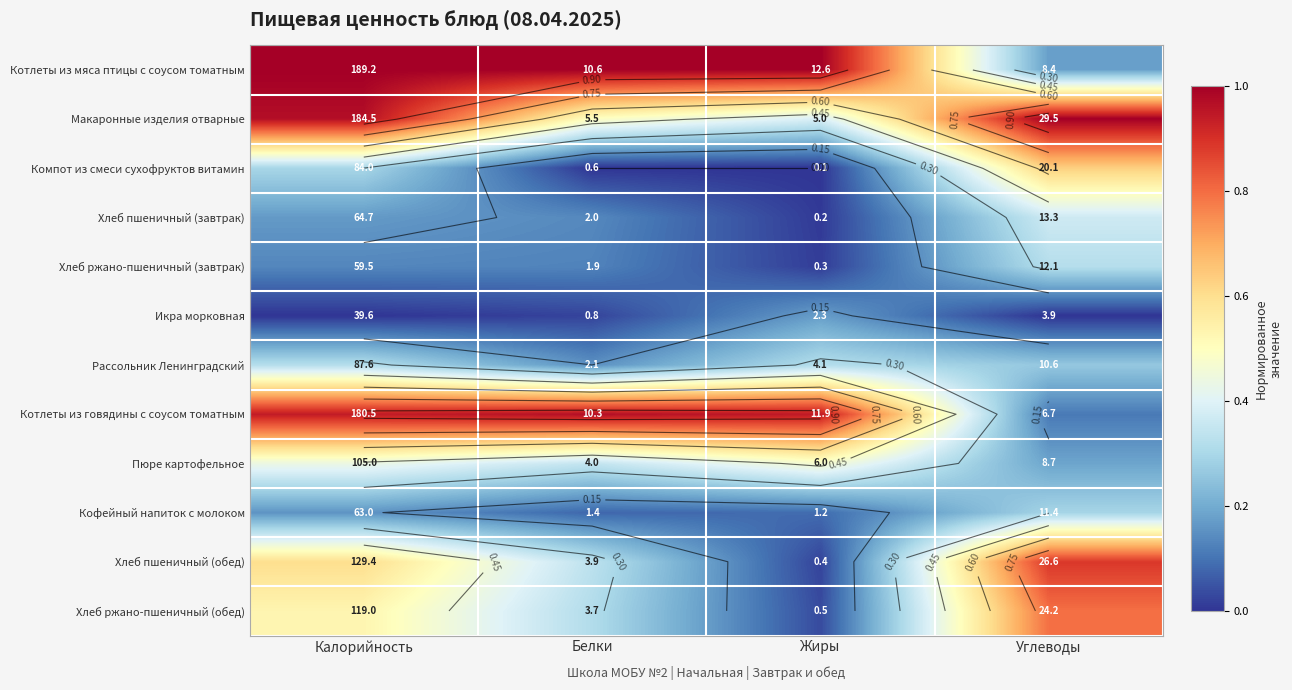

The Икра морковная series shows -0.1 at Углеводы. True or false?

False